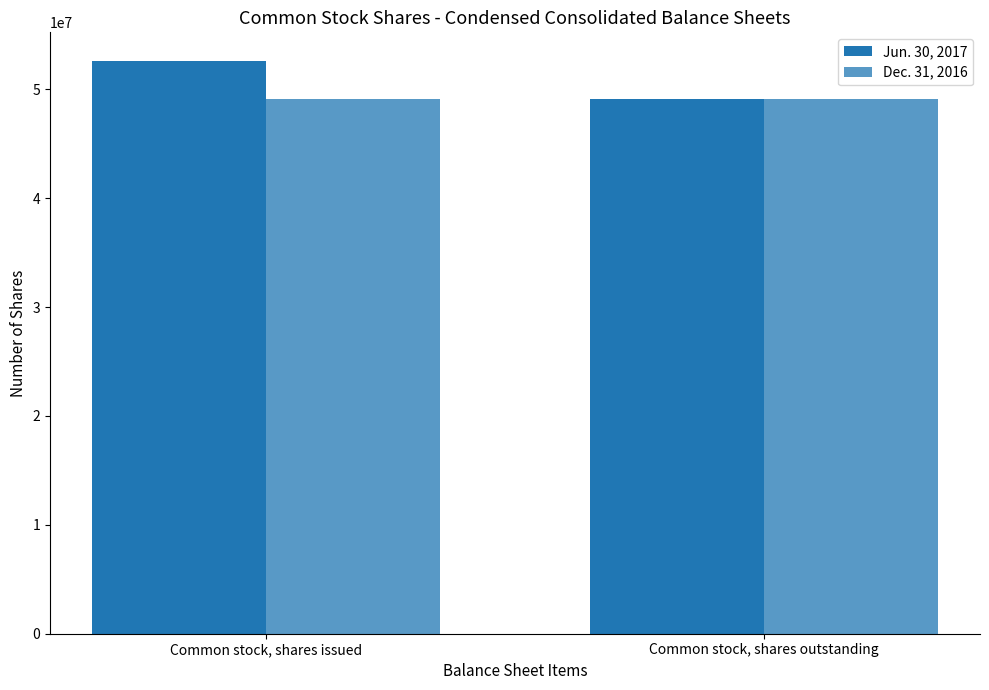

Which series has the widest spread of values?

Jun. 30, 2017